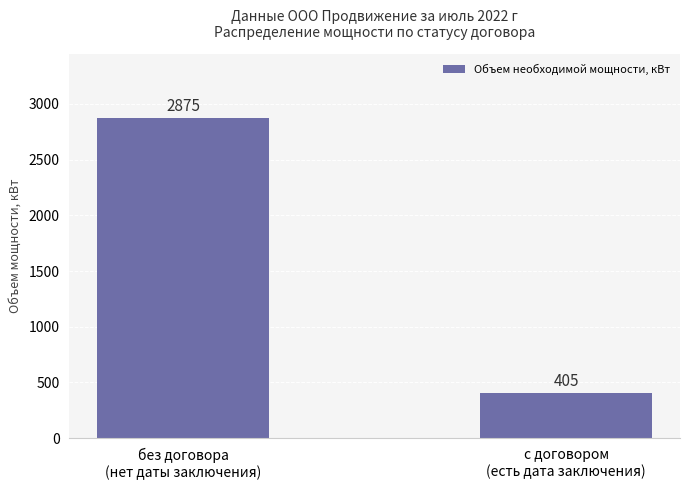

Approximately how many times larger is the value at с договором
(есть дата заключения) compared to без договора
(нет даты заключения)?

0.1